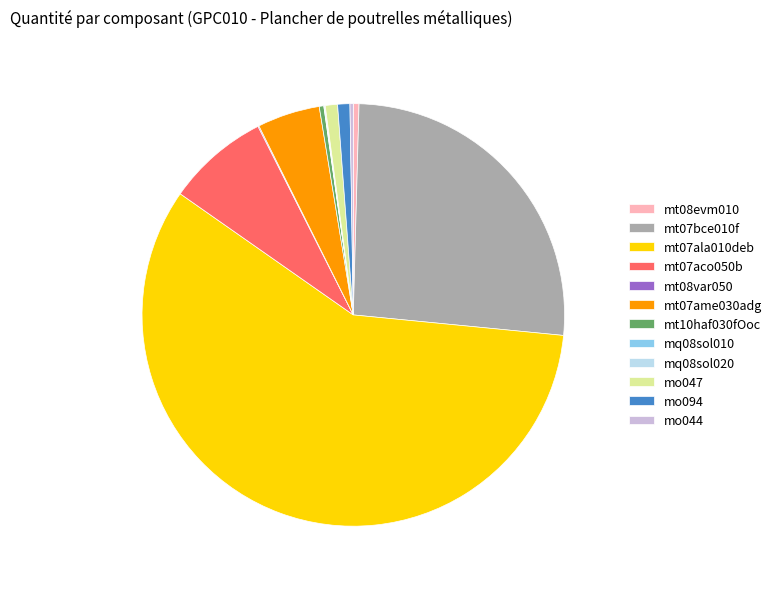

Is mt07ala010deb the majority of the pie?

Yes